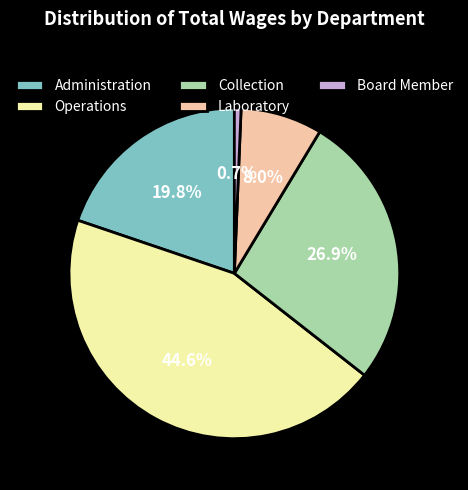

What percentage is the Operations slice, to the nearest percent?

45%